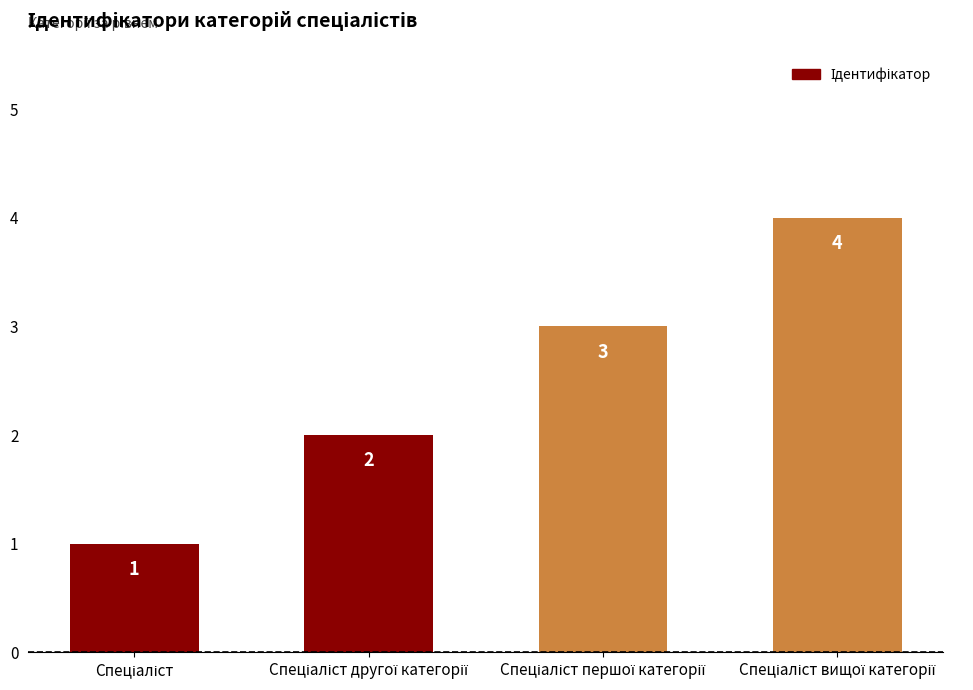

What is the sum of all values?

10